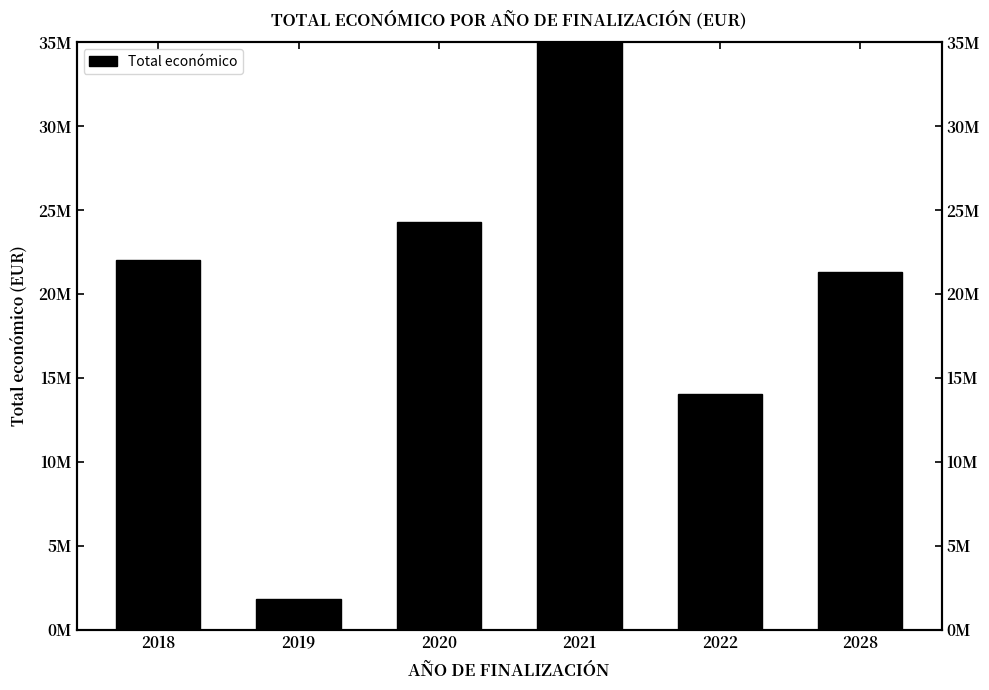

What is the difference between the maximum and minimum values?

34140016